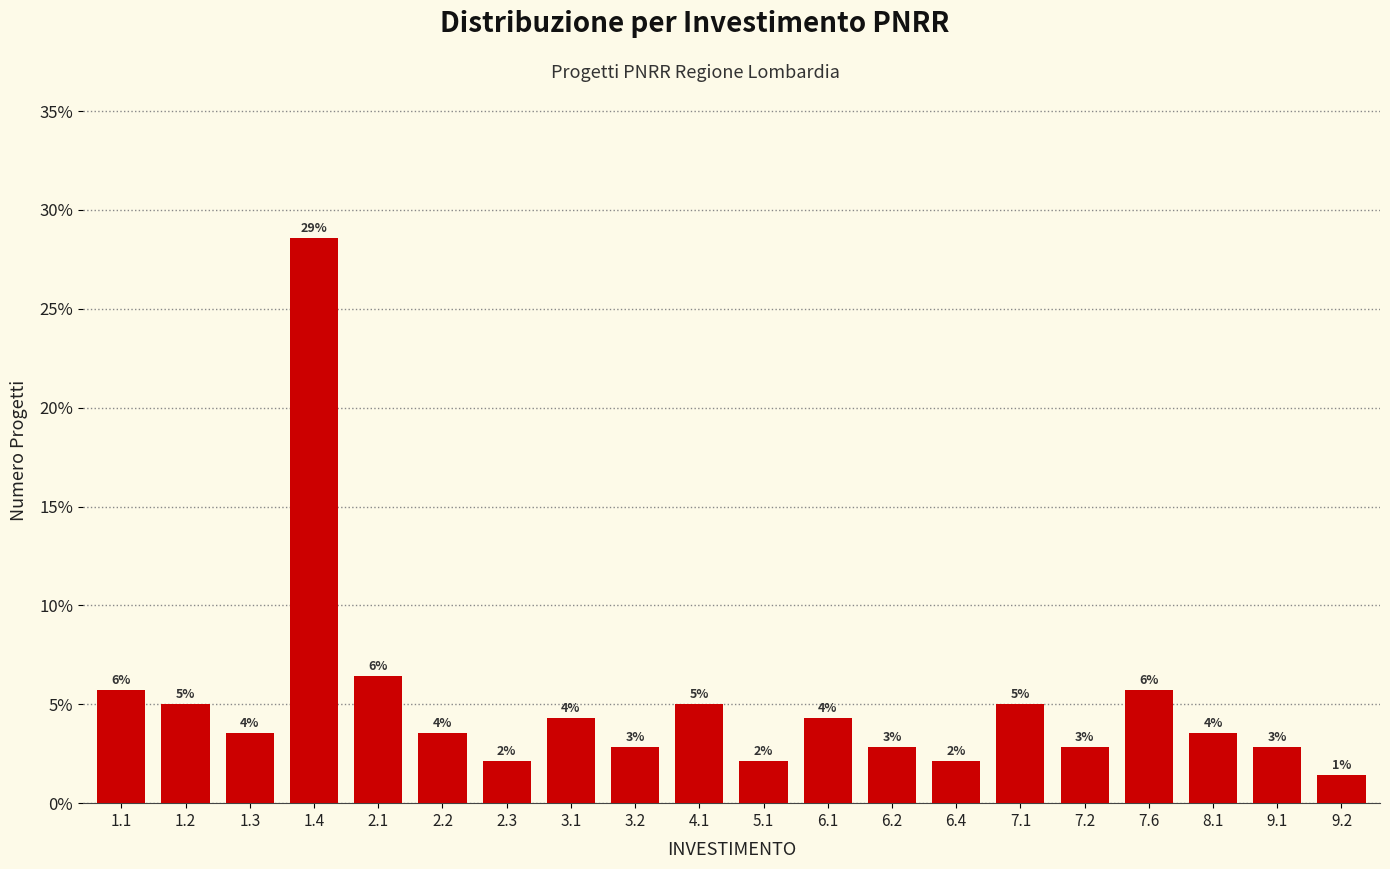

Are the bars horizontal?

No